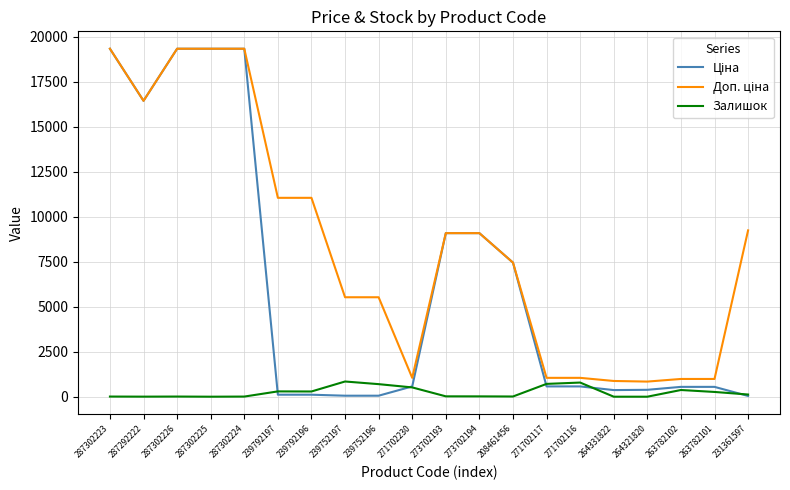

Where does the Залишок series first go above 121?

239792197